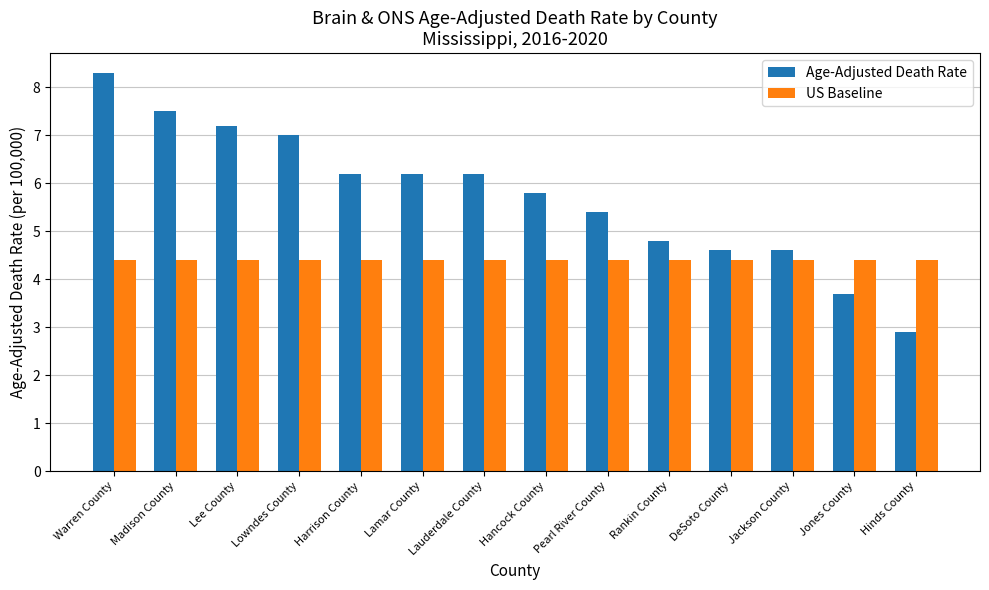

At Jackson County, list the series in order from largest to smallest.

Age-Adjusted Death Rate, US Baseline